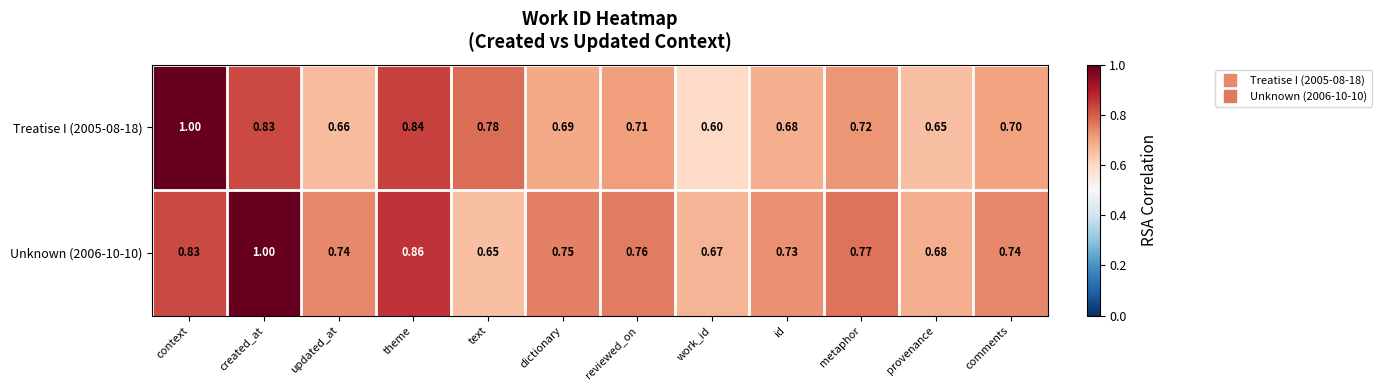

At which label is Unknown (2006-10-10) closest to 0?

text